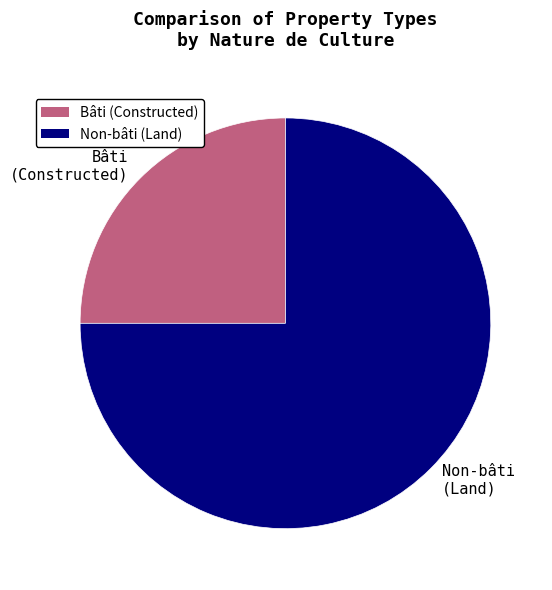

Which has a higher value, Bâti (Constructed) or Non-bâti (Land)?

Non-bâti (Land)